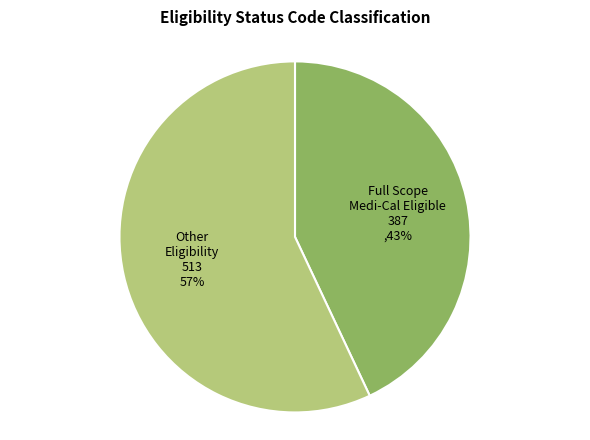

Is there any slice that represents more than half of the pie?

Yes